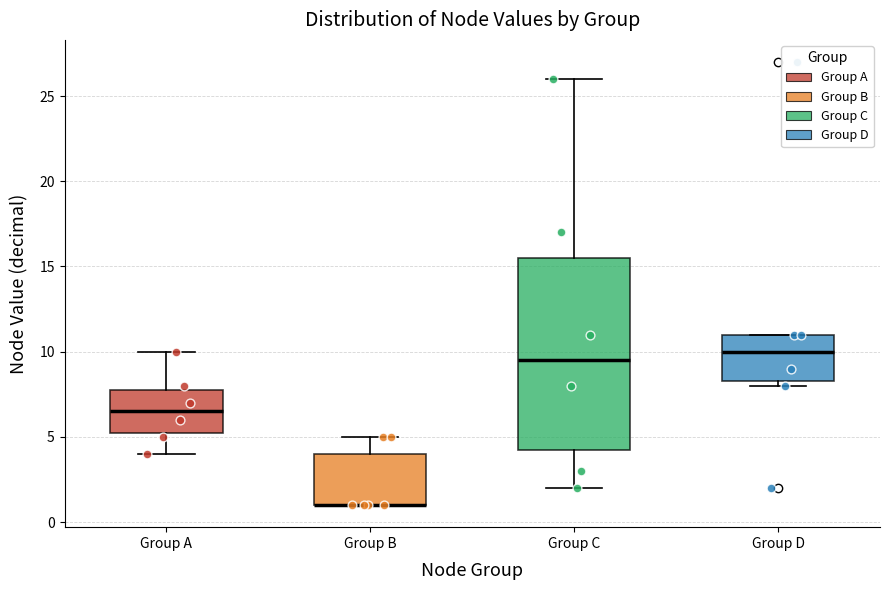

Comparing the boxes themselves (not the whiskers), which one is the tallest?

Group C